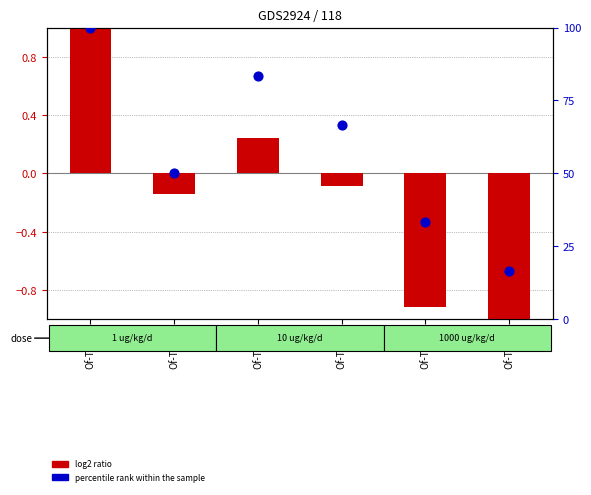

Which series has the largest total across all categories?

percentile rank within the sample